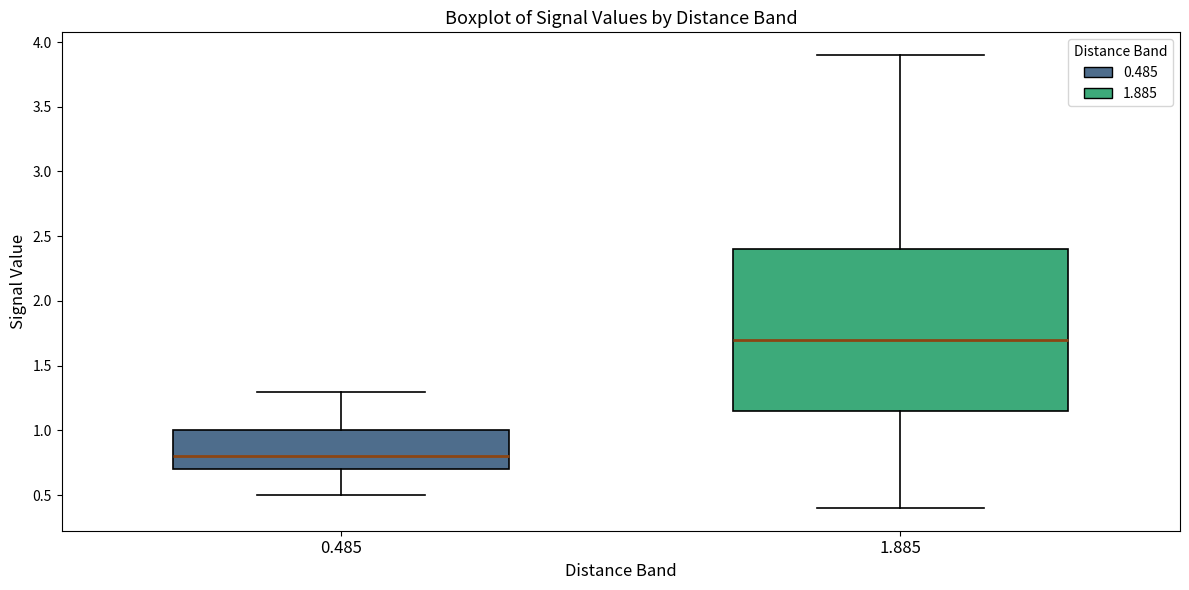

Where does the lower whisker of the box at x = 1.885 end on the y-axis? The values are not printed on the chart, so give them approximately, as read against the axis.

0.40